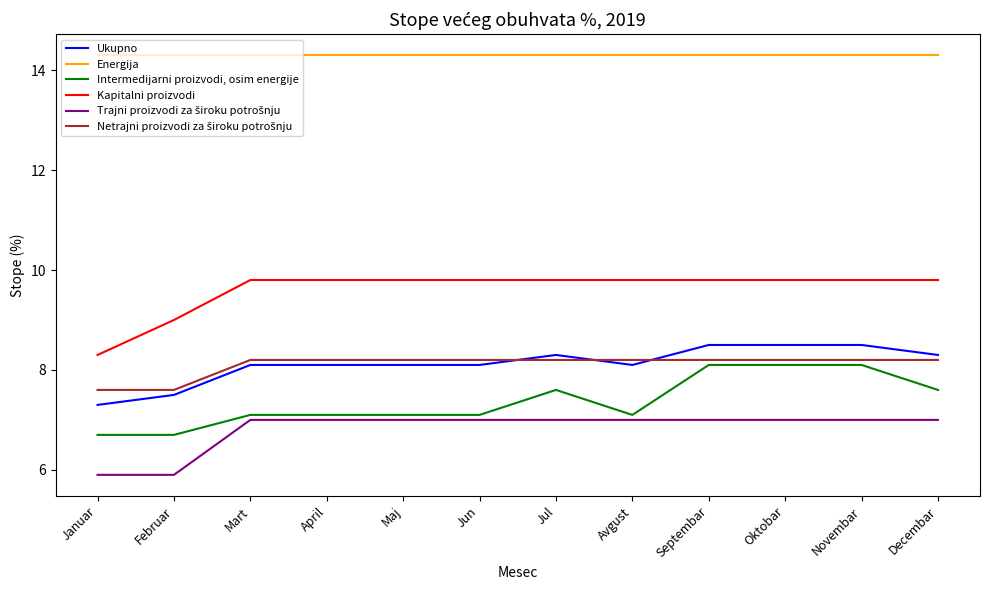

How many lines are shown in the chart?

6